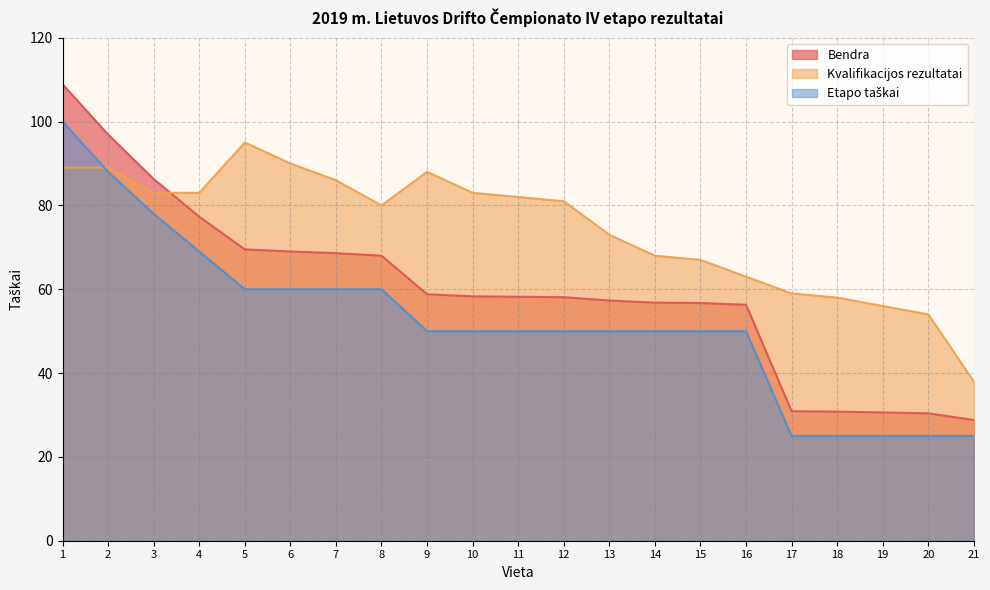

Count the Etapo taškai values in the range 50 to 60.

12